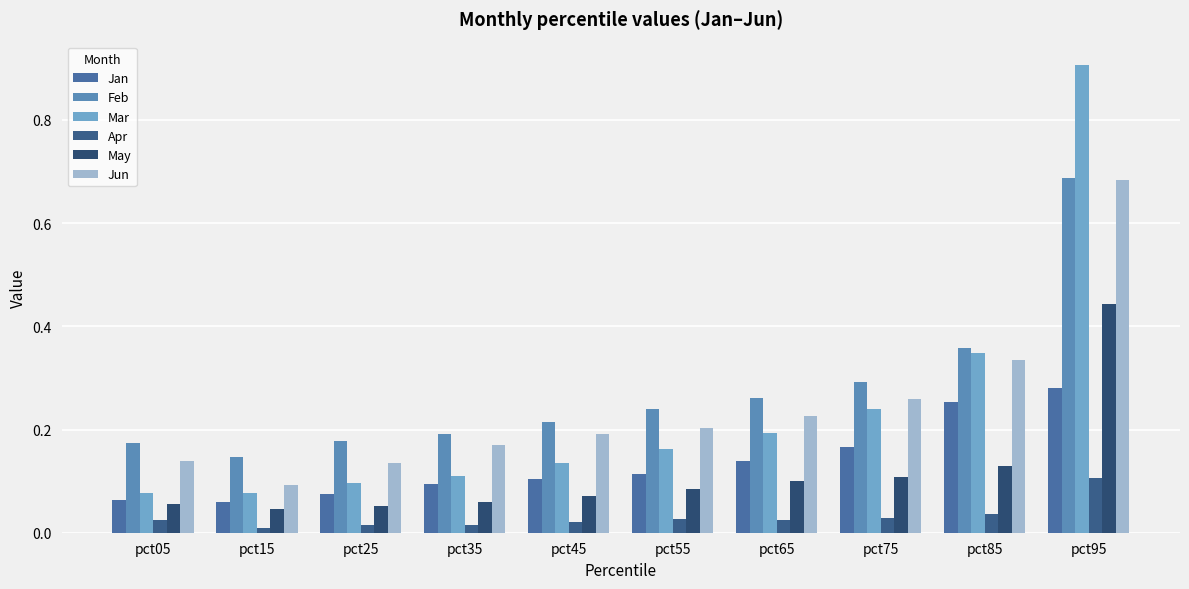

Are the bars horizontal?

No